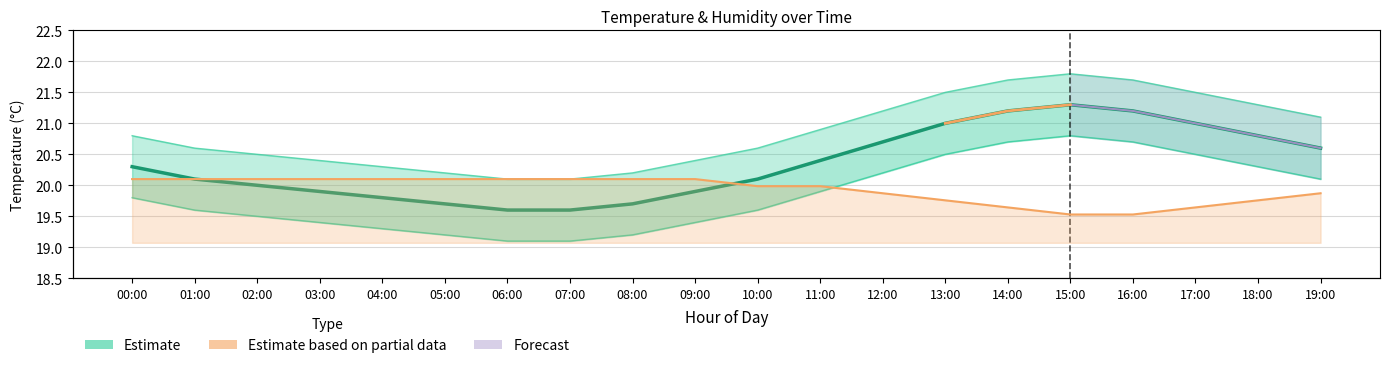

Is it true that temperature equals 19.7 at 08:00?

True